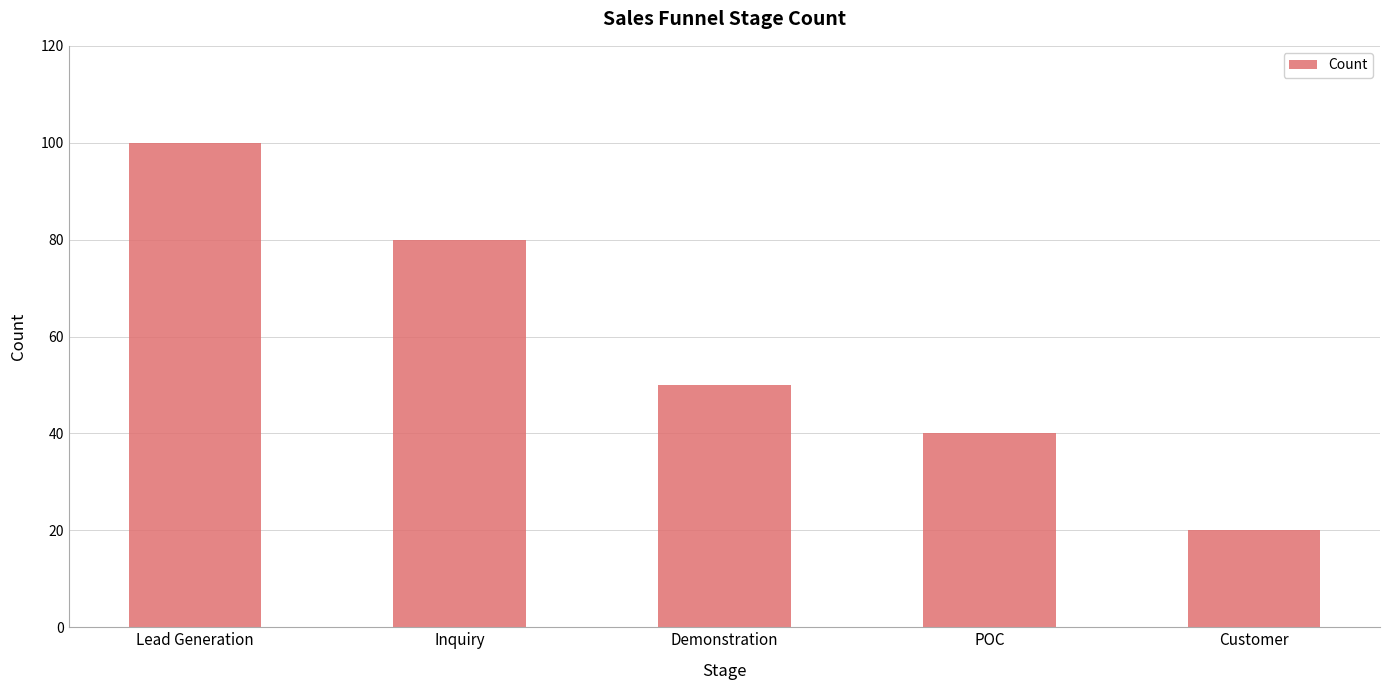

The value at Demonstration is 20. True or false?

False